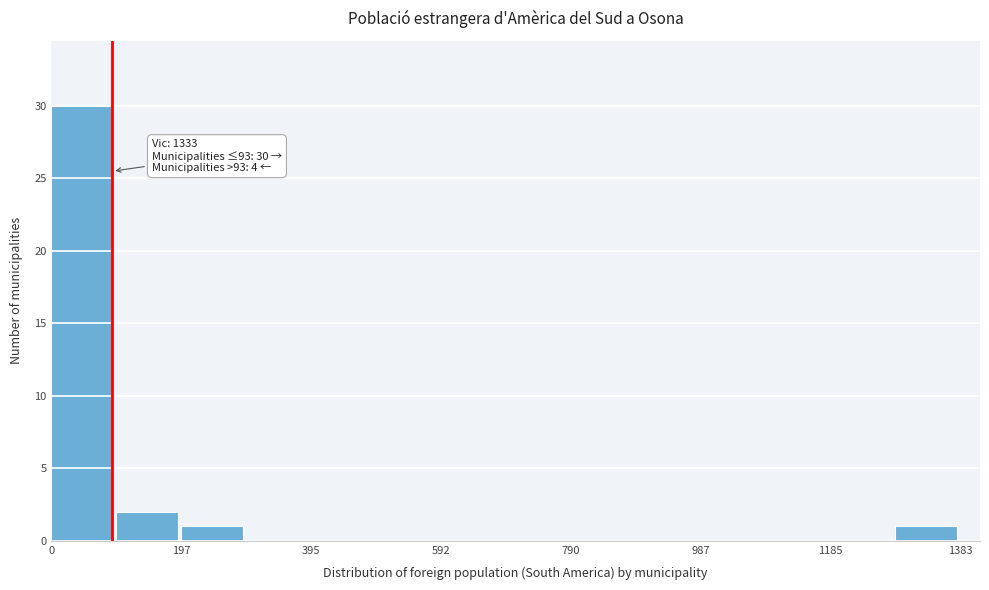

Which range on the x-axis has the tallest bar?

0 to 100